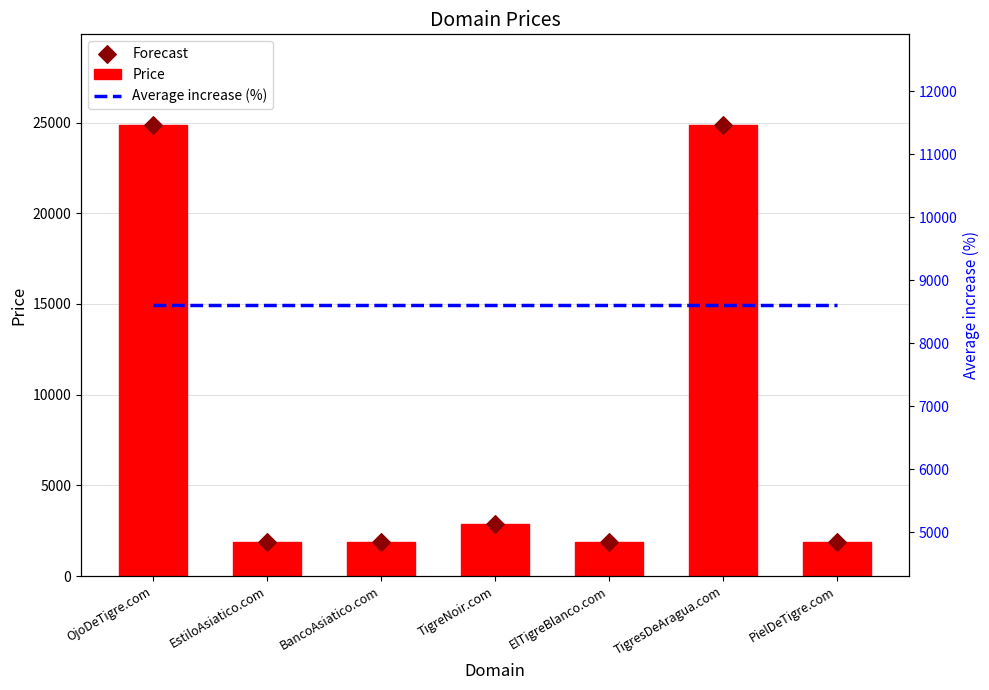

What are all the series names shown in the legend?

Price, Forecast, Average increase (%)